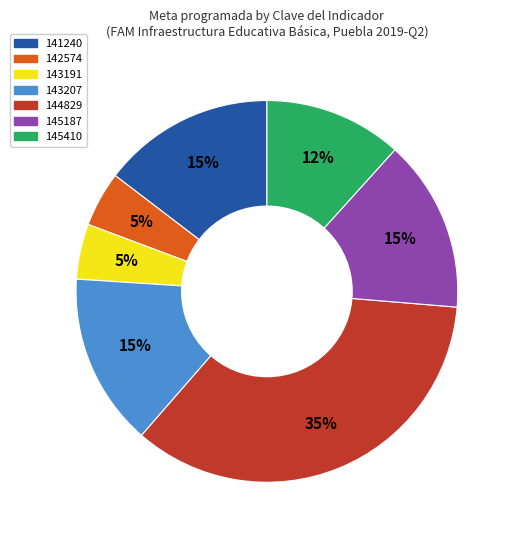

True or false: 145410 accounts for 5% of the total.

False